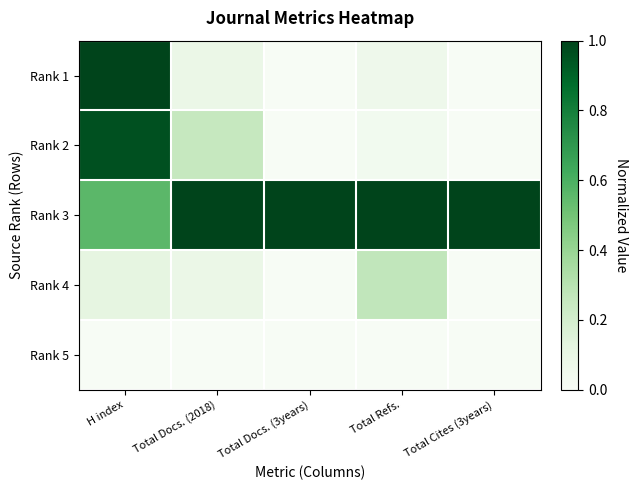

How many data points does each series have?

5